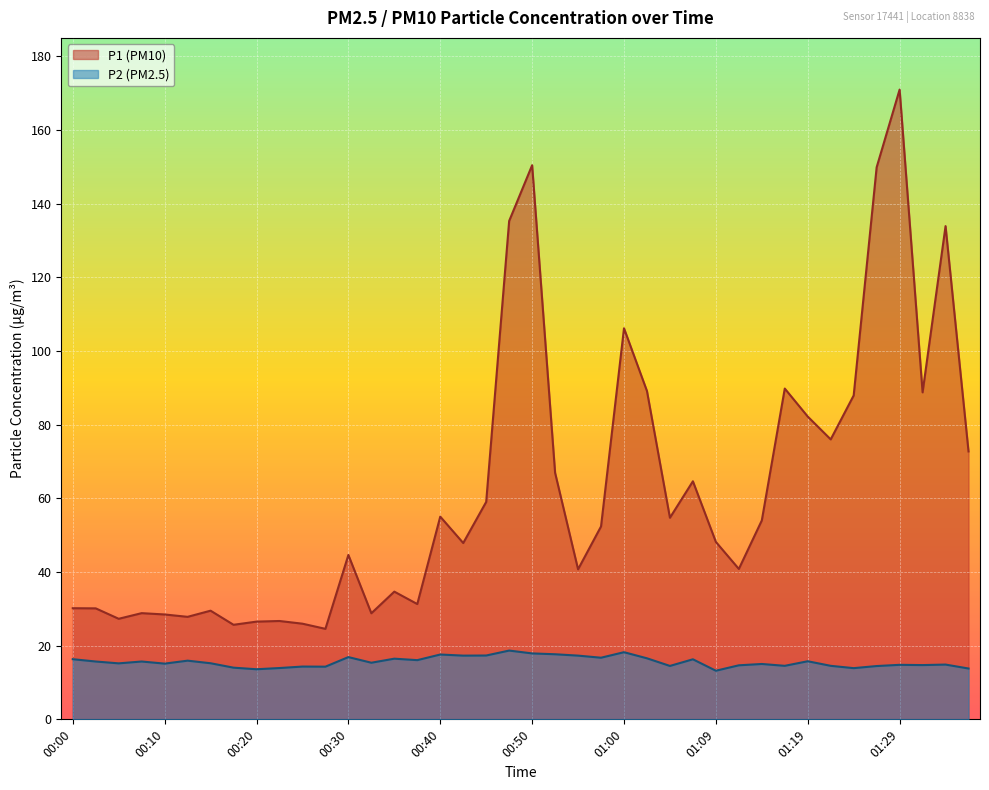

True or false: P1 has more than 2 points higher than both neighbors.

True